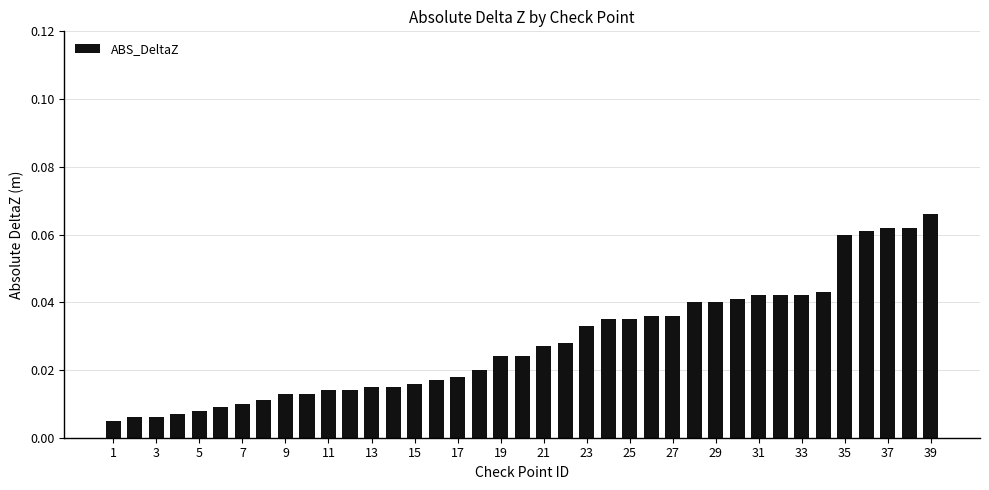

What is the sum of all values?

1.1